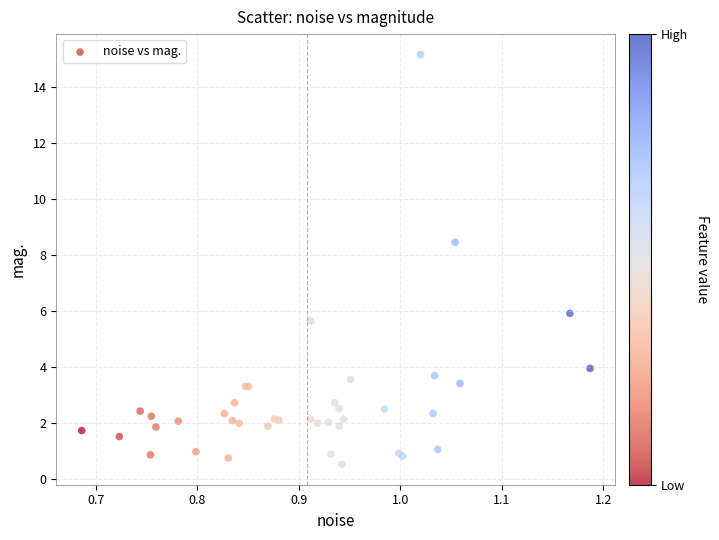

What Y value in the scatter plot is closest to 7?

5.9